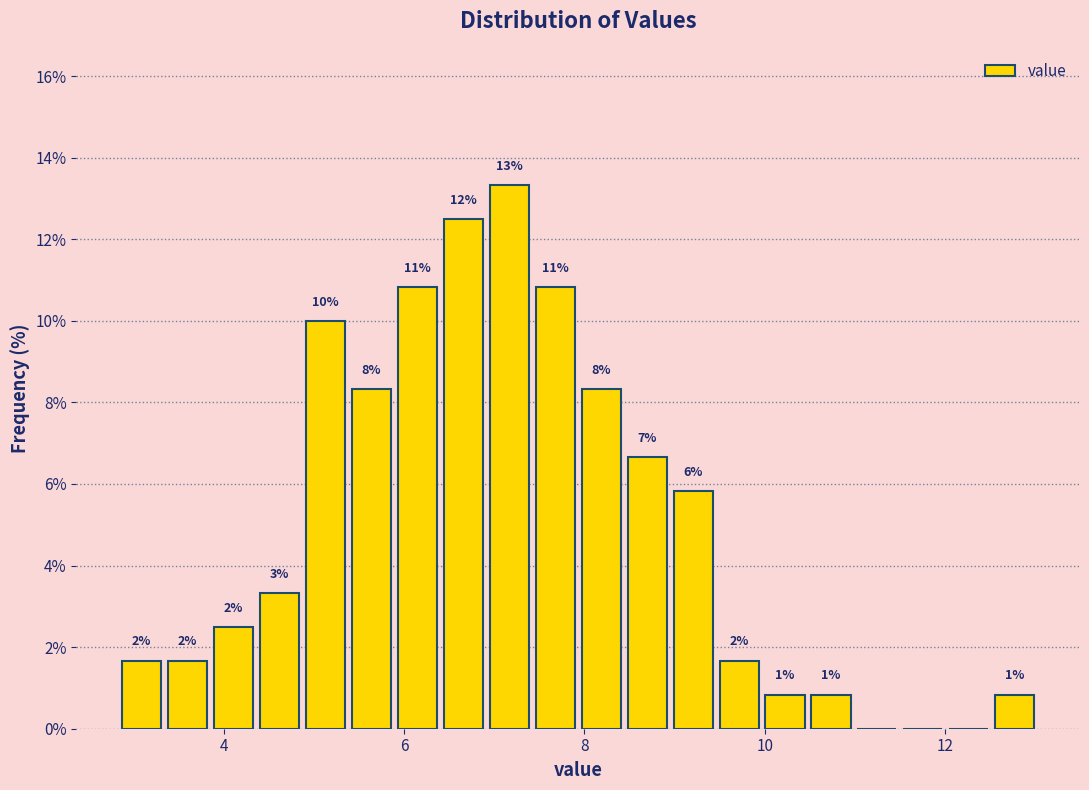

Around what value on the x-axis is the tallest bar? Give the approximate position of its centre, as read against the axis.

7.2